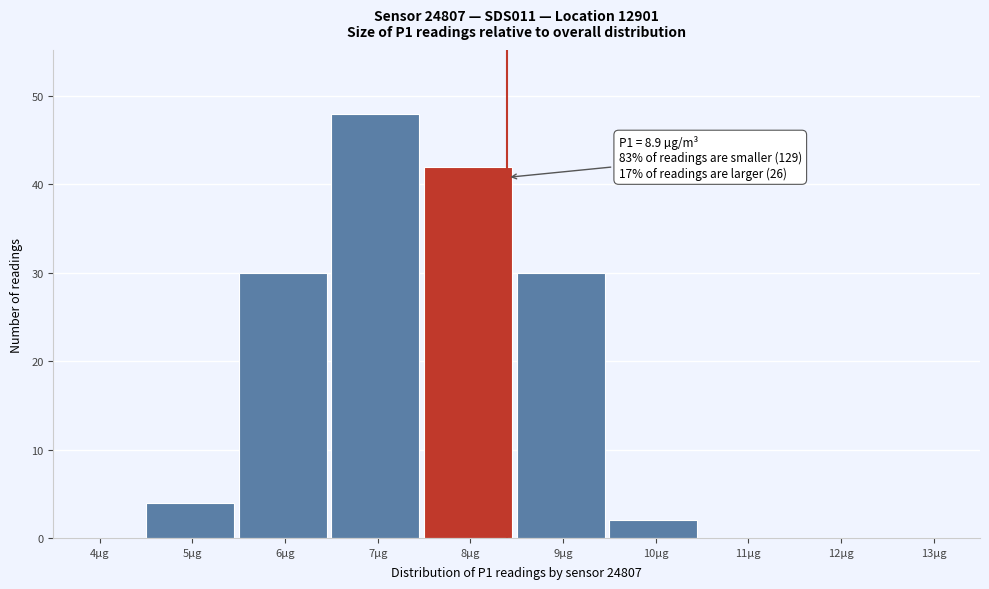

Reading left to right, what are all the values shown in this chart?

4µg=0	5µg=4	6µg=30	7µg=48	8µg=42	9µg=30	10µg=2	11µg=0	12µg=0	13µg=0